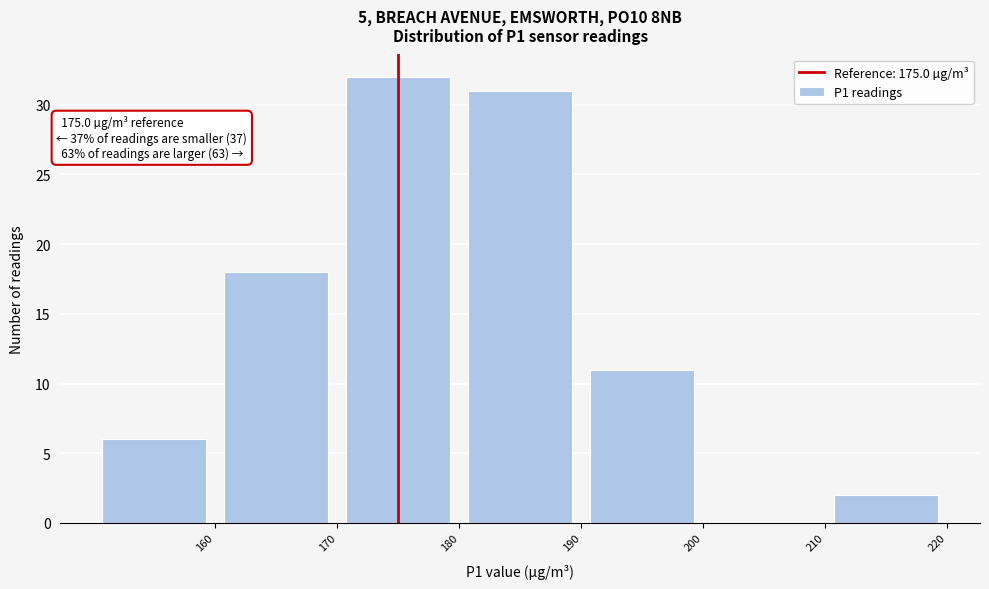

Which range on the x-axis has the tallest bar?

170 to 180